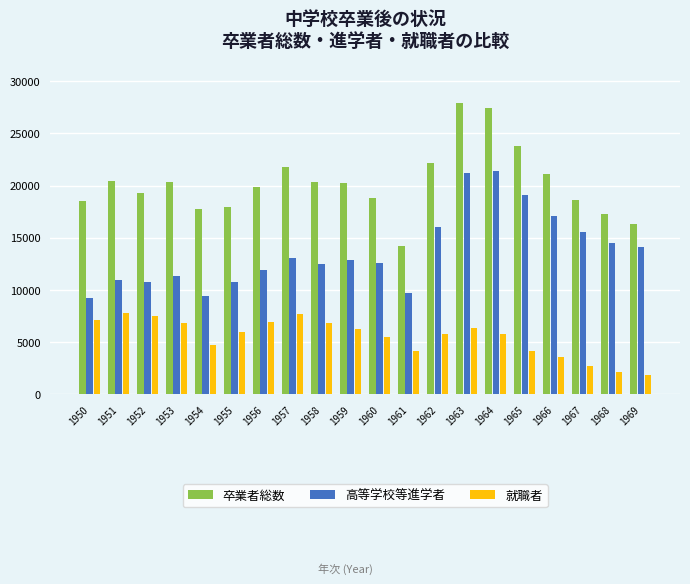

Which series changed the most between 1953 and 1955?

卒業者総数